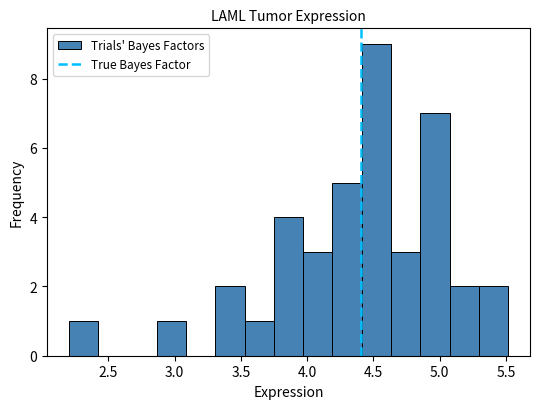

Reading left to right, list every bar in this chart as the range it spans on the x-axis followed by its height. Neither the bar edges nor the heights are printed on the chart, so give them approximately, as read against the axes.

2.20 to 2.40: 1
2.40 to 2.65: 0
2.65 to 2.85: 0
2.85 to 3.10: 1
3.10 to 3.30: 0
3.30 to 3.55: 2
3.55 to 3.75: 1
3.75 to 3.95: 4
3.95 to 4.20: 3
4.20 to 4.40: 5
4.40 to 4.65: 9
4.65 to 4.85: 3
4.85 to 5.05: 7
5.05 to 5.30: 2
5.30 to 5.50: 2